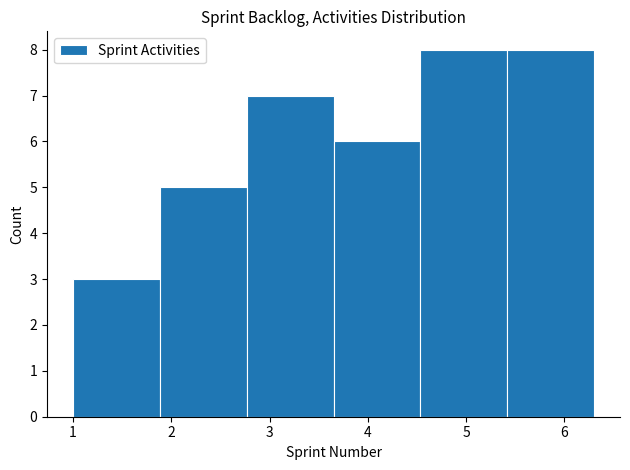

Reading left to right, transcribe this chart: for each bar, give the range it covers on the x-axis and its height. Neither the bar edges nor the heights are printed on the chart, so give them approximately, as read against the axes.

1.0 to 1.9: 3
1.9 to 2.8: 5
2.8 to 3.7: 7
3.7 to 4.5: 6
4.5 to 5.4: 8
5.4 to 6.3: 8